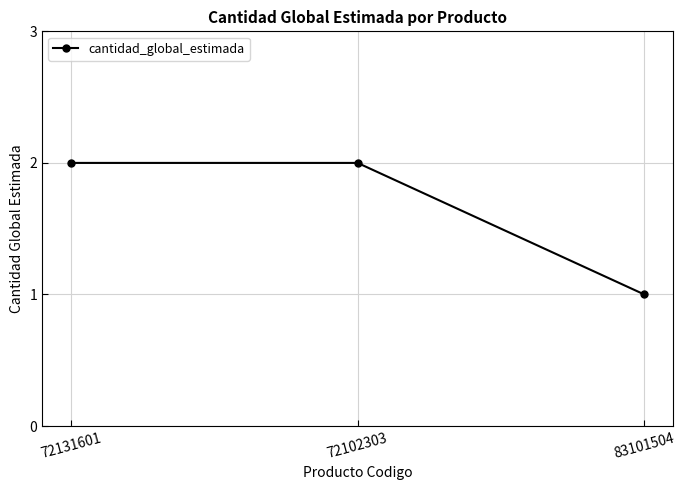

Approximately how many times larger is the value at 72102303 compared to 83101504?

2.0